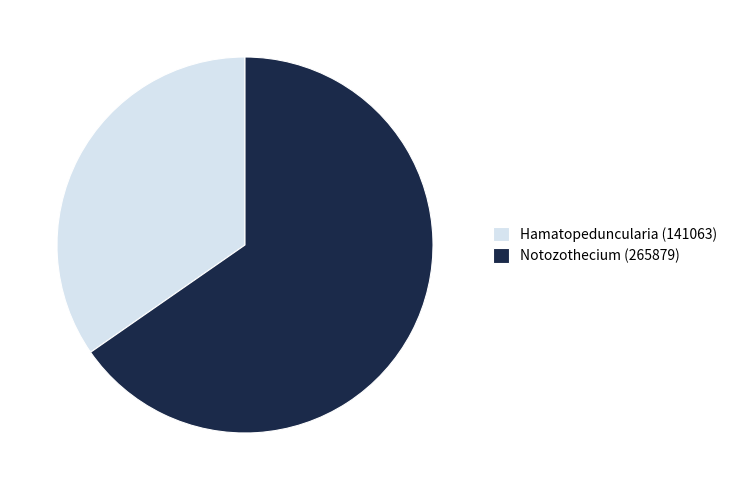

Which category has the biggest portion of the pie?

Notozothecium